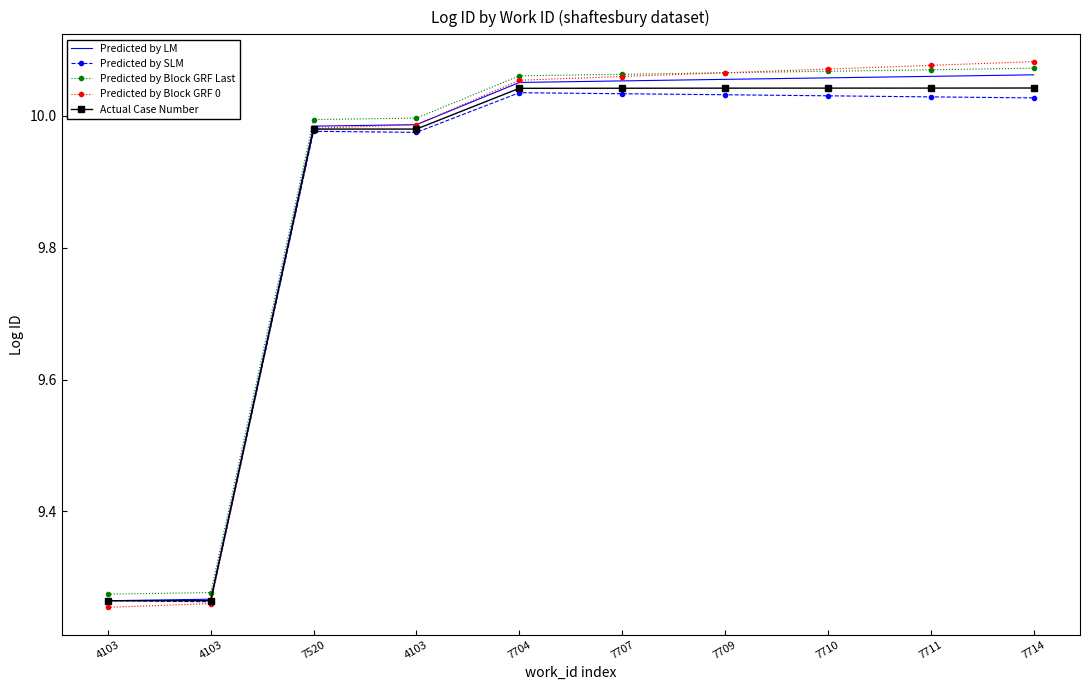

The value of Predicted by Block GRF 0 at 7704 is 10.1. True or false?

True